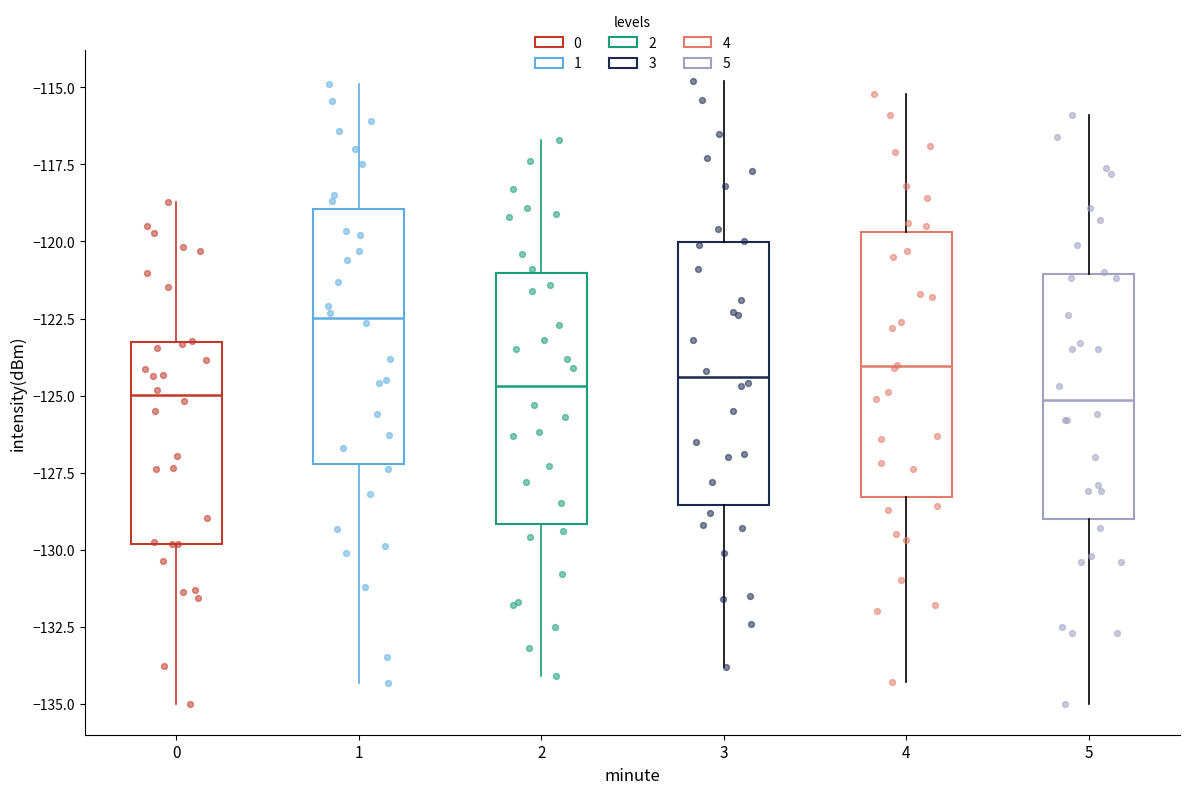

Which box's median line is the highest?

1